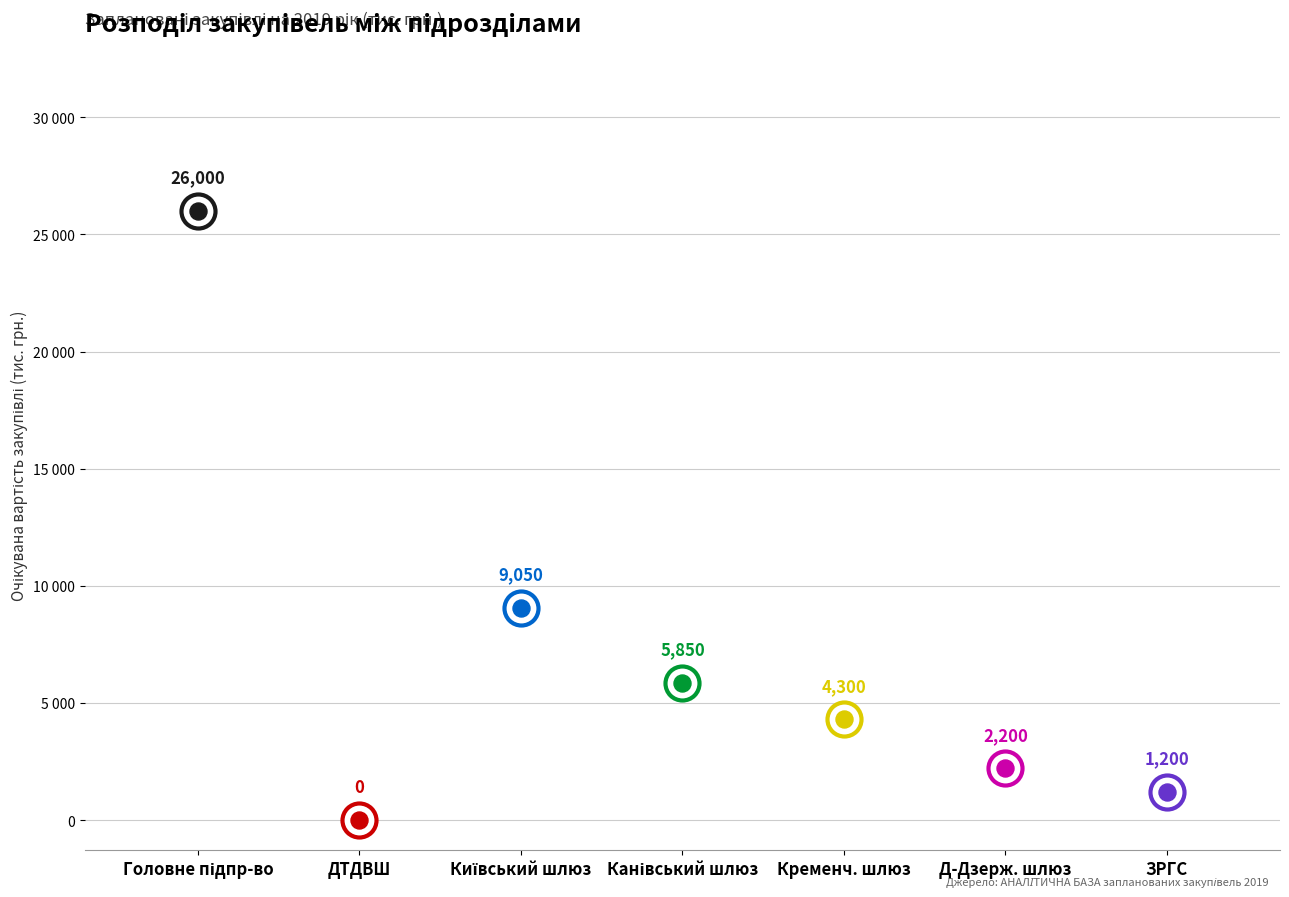

Is the value of Звіт про укладений договір at Головне підпр-во greater than the value of Відкриті торги at Київський шлюз?

No